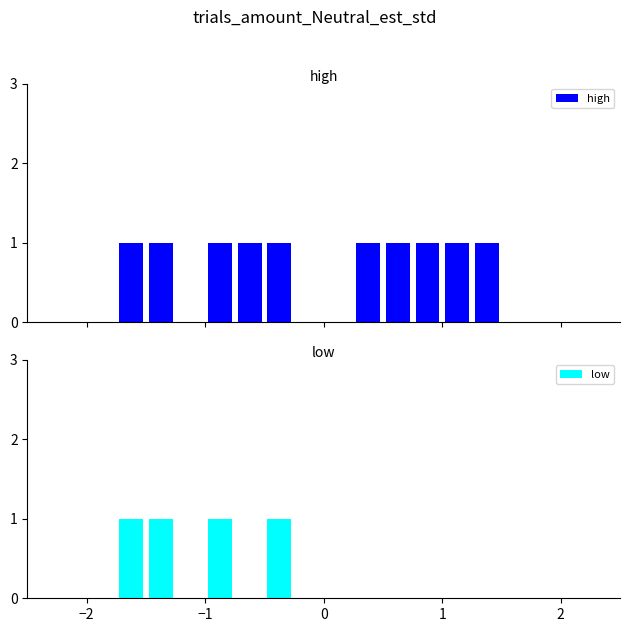

Count the high values in the range 0 to 1.

20